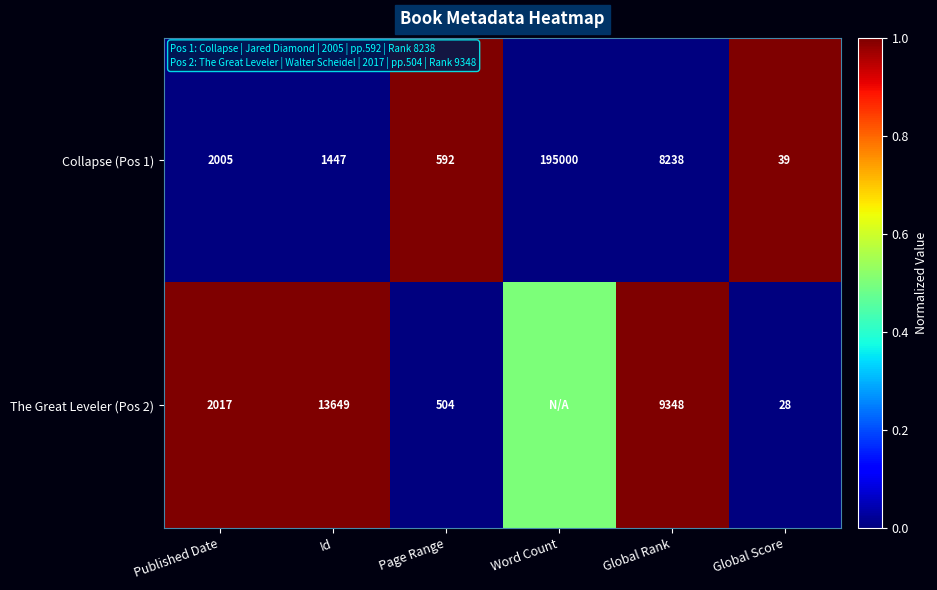

What is the sum of all Collapse (Pos 1) values?

207321.0